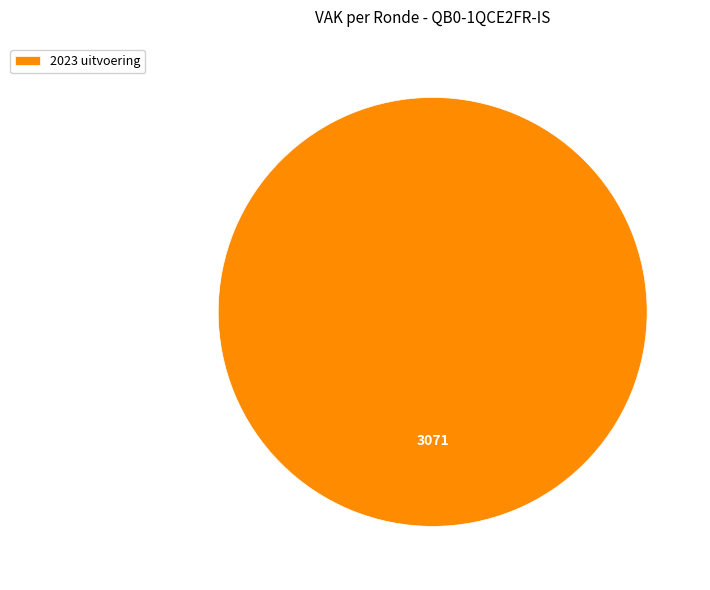

Rank the categories by value from lowest to highest.

2023 uitvoering